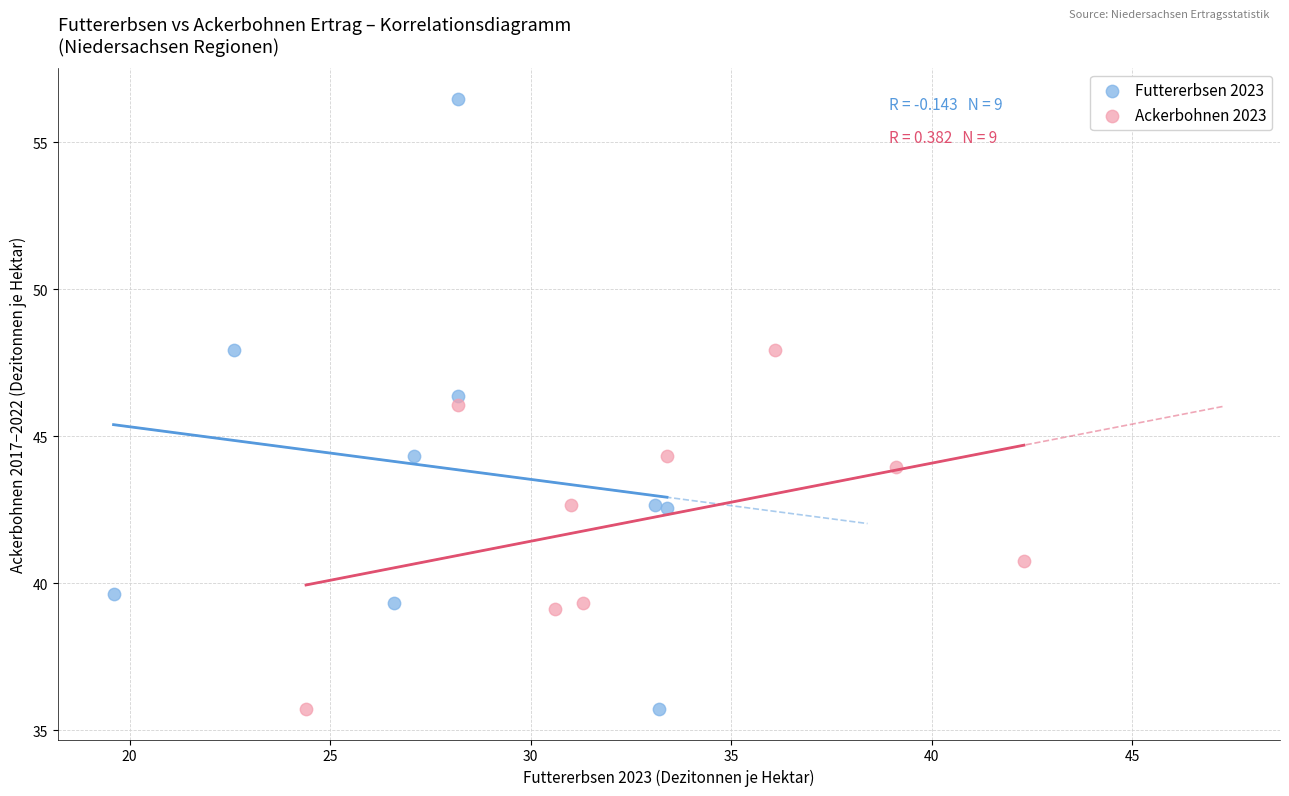

Which series contains the highest Y value?

Futtererbsen 2023